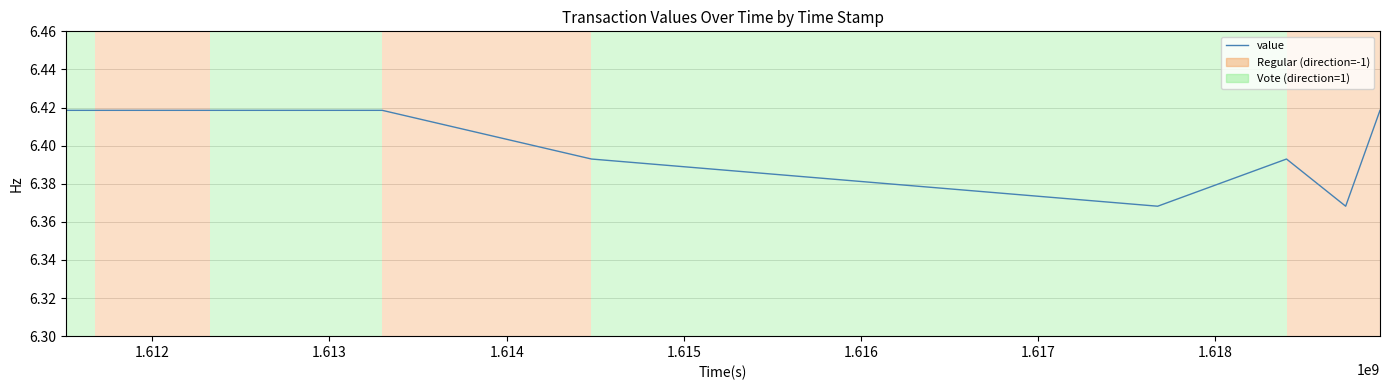

What is the difference between the maximum and minimum values?

0.1